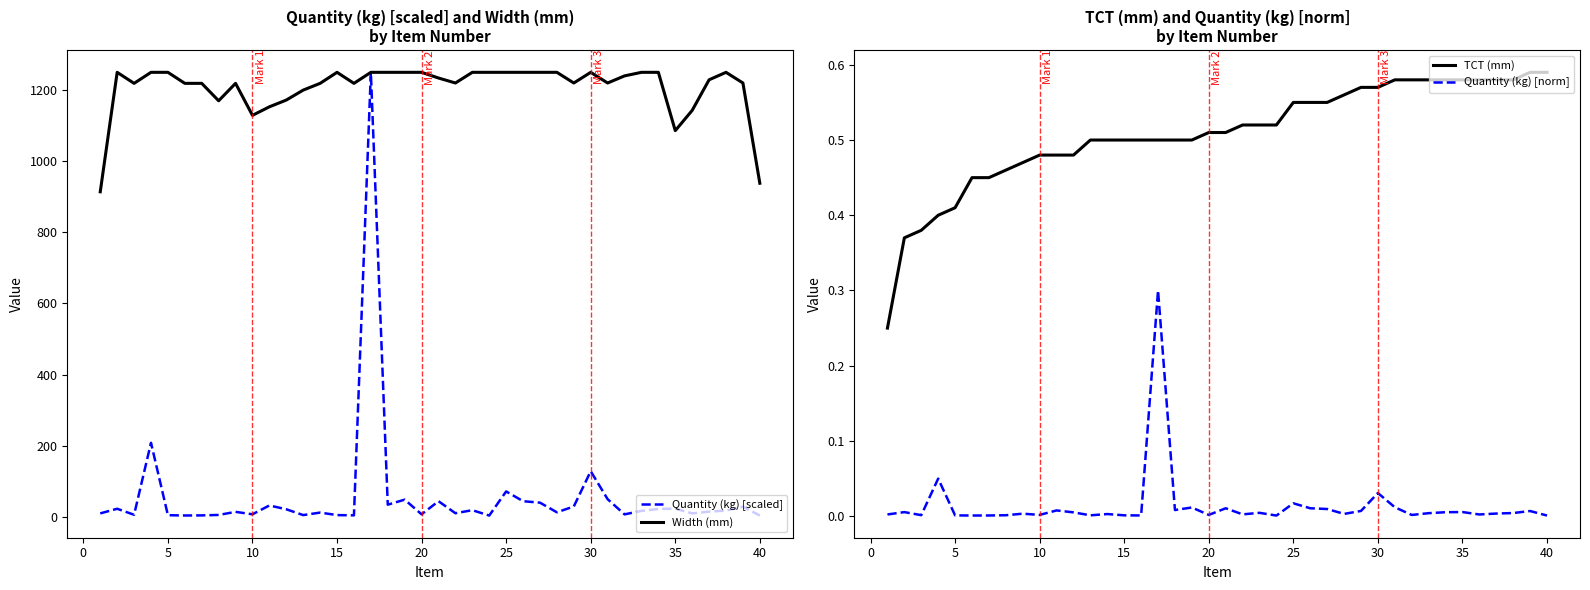

True or false: TCT (mm) and Quantity (kg) [norm] cross at least once.

False